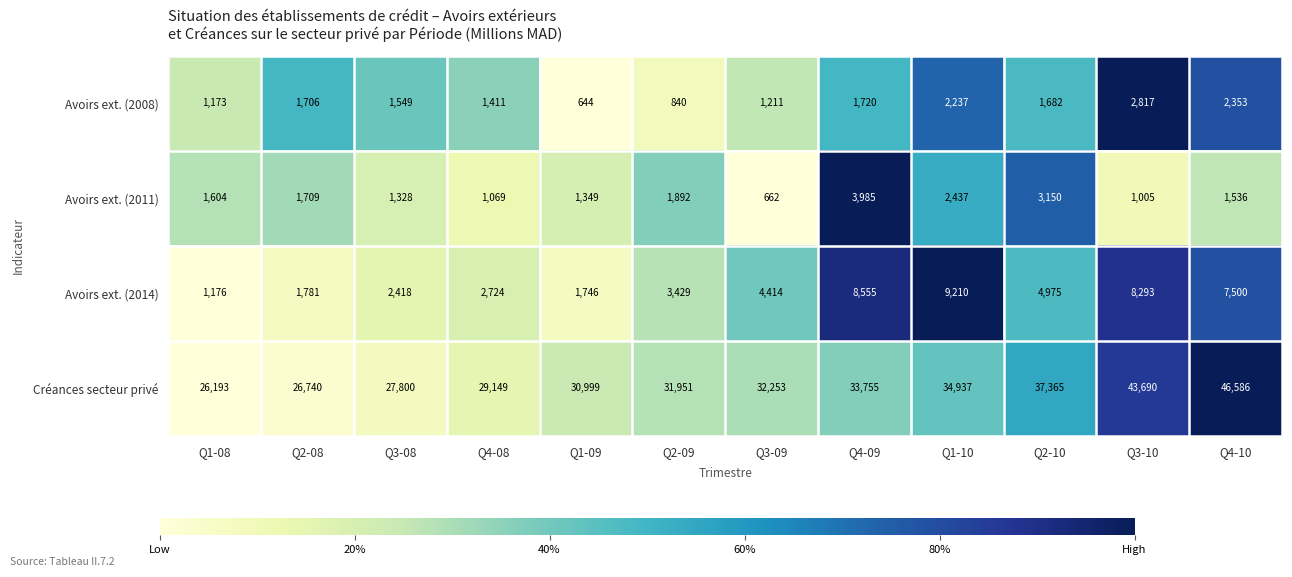

The Créances secteur privé series shows 26193 at Q1-08. True or false?

True